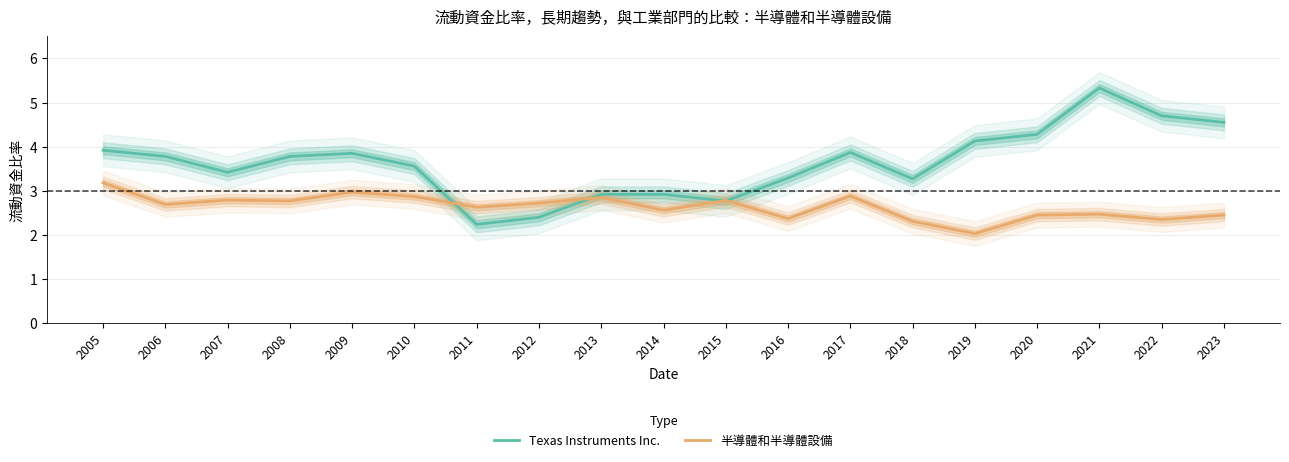

What is the value of the 半導體和半導體設備 point at the 16th from the left?

2.5